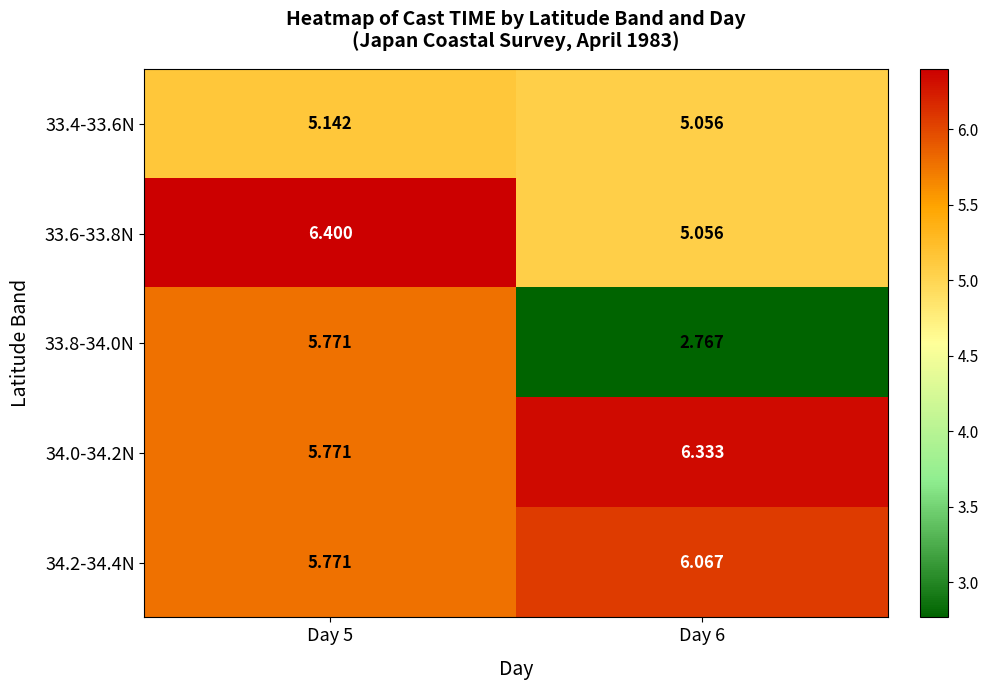

Is the value of 33.4-33.6N at Day 5 greater than the value of 34.0-34.2N at Day 5?

No